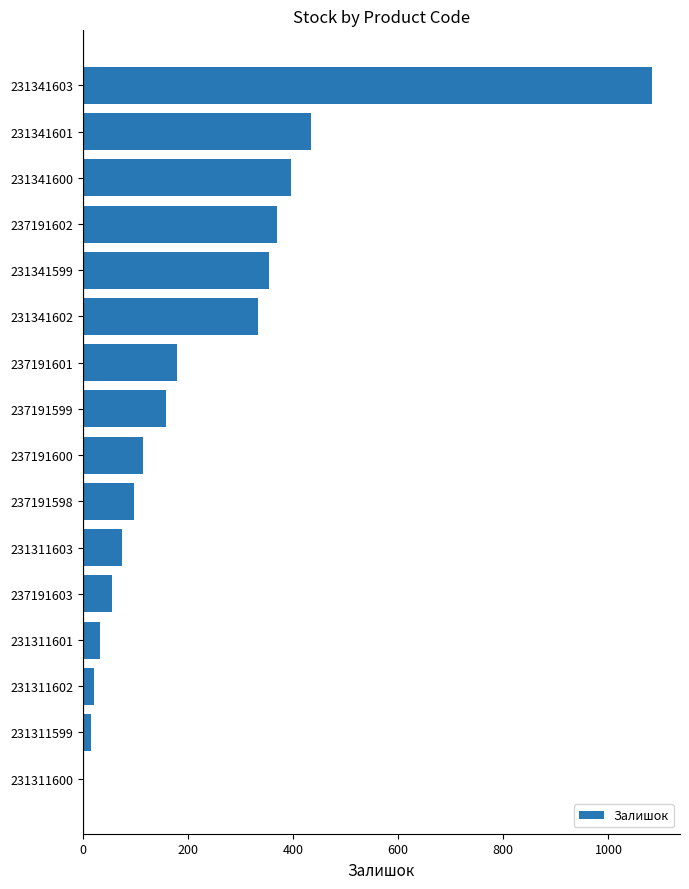

Where is the data nearest to the value 542?

231341601